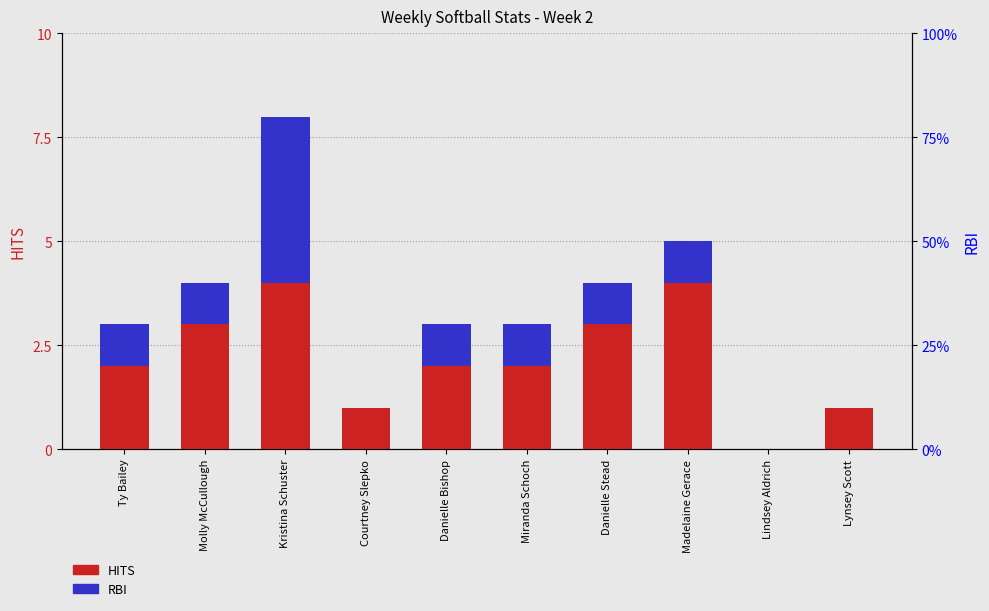

What is the value of the HITS (Weekly) bar at the 2nd from the left?

3